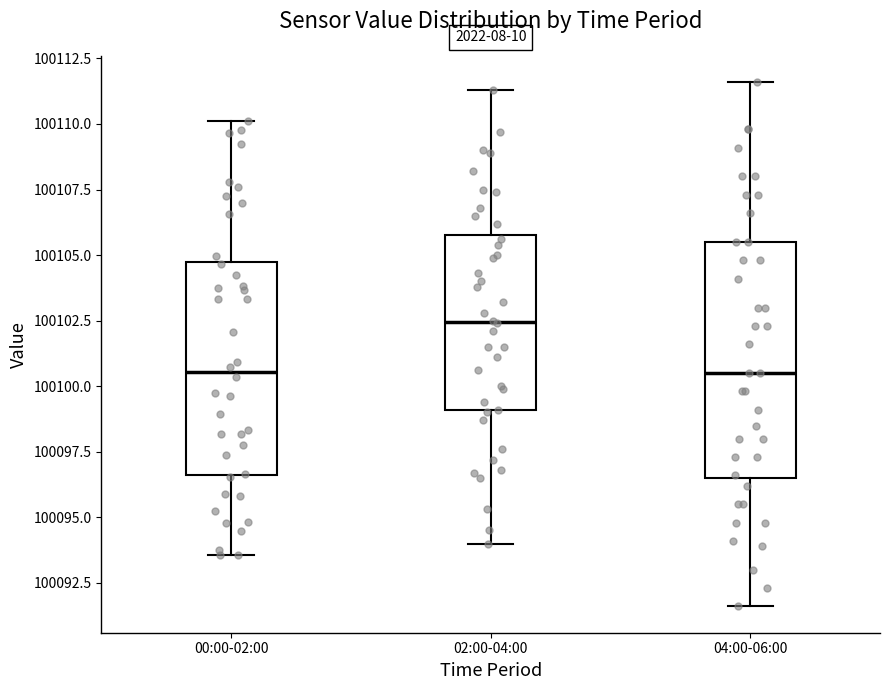

Comparing the boxes themselves (not the whiskers), which one is the tallest?

04:00-06:00